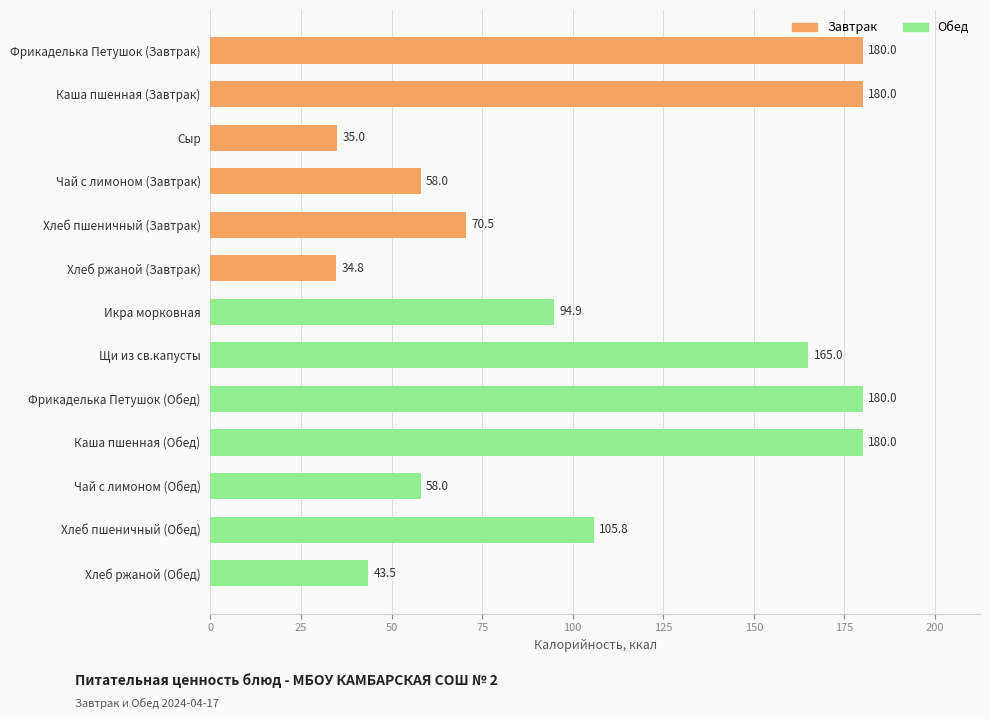

True or false: the data shows 22.7 at Хлеб ржаной (Обед).

False